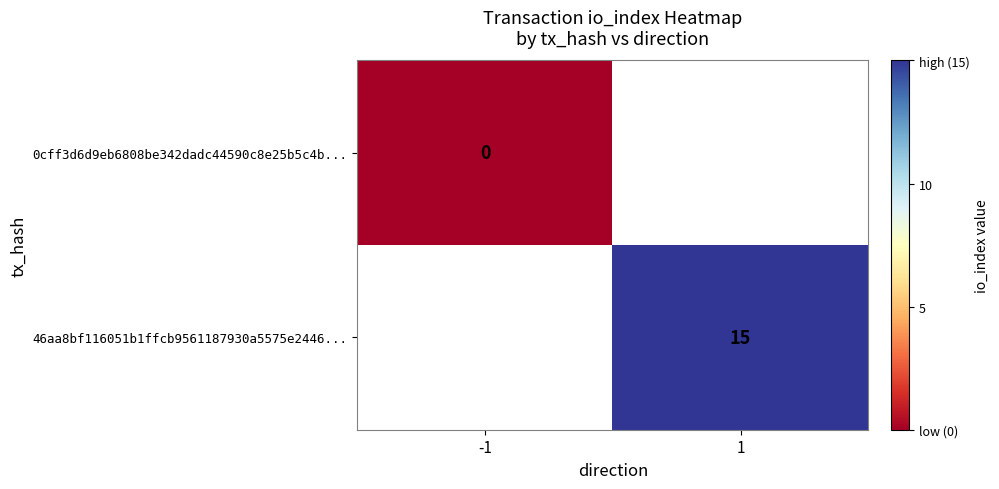

Is it true that 46aa8bf116051b1ffcb9561187930a5575e2446... equals 21 at 1?

False